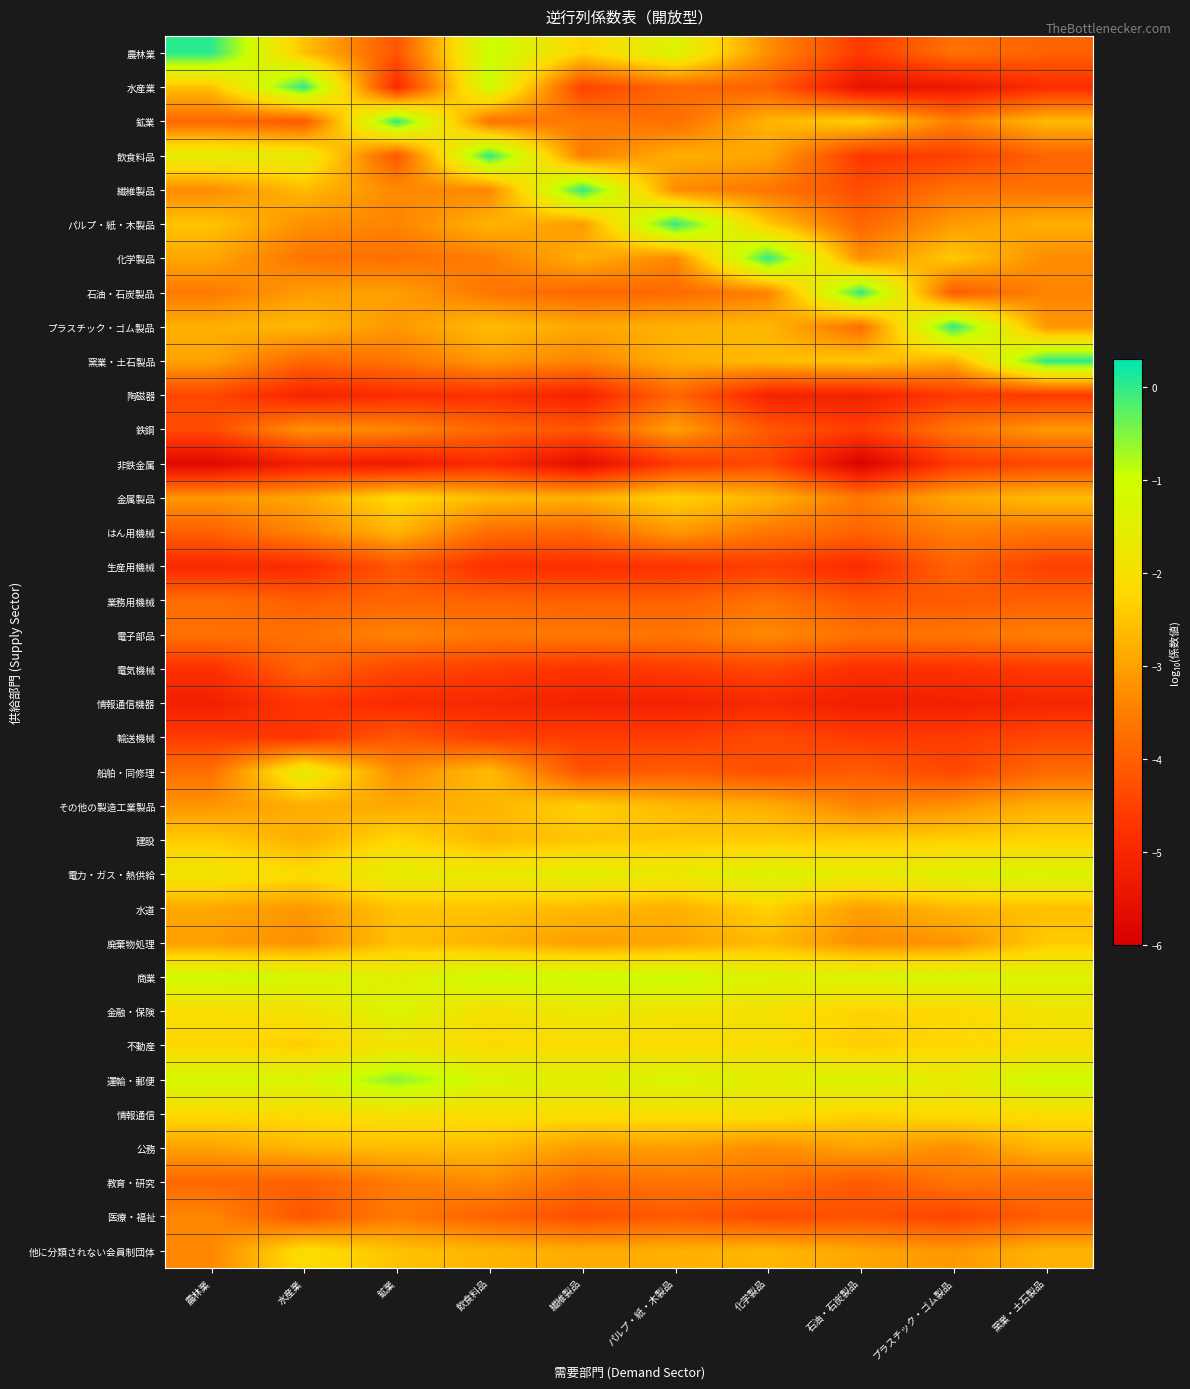

What is the total value across all series at 化学製品?

-111.7